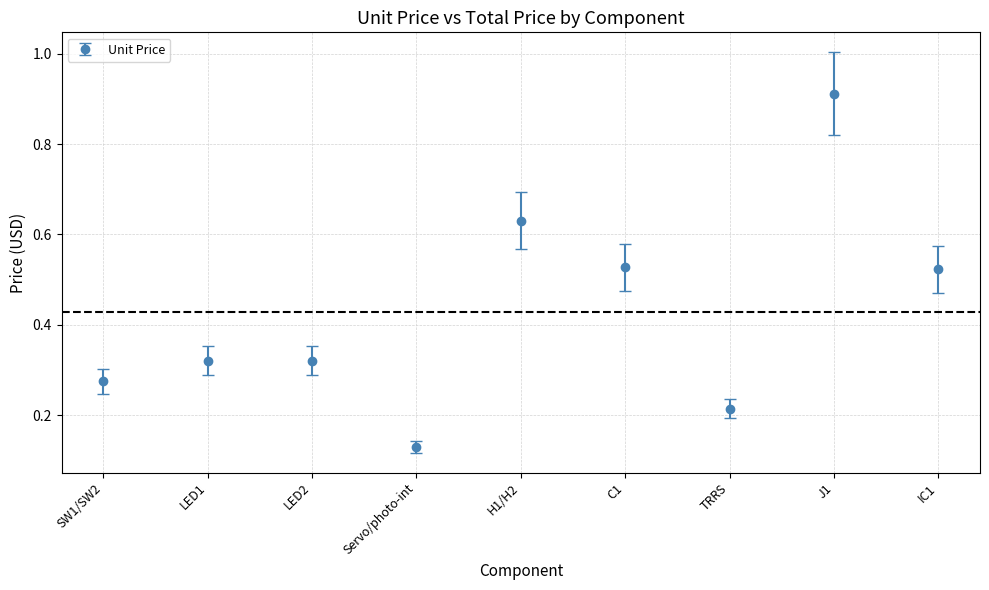

What is the change in value from SW1/SW2 to H1/H2?

+0.4